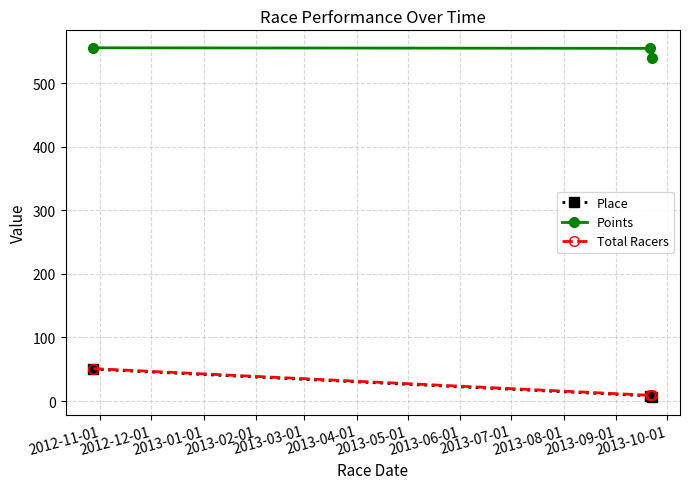

What are all the series names shown in the legend?

Place, Points, Total Racers